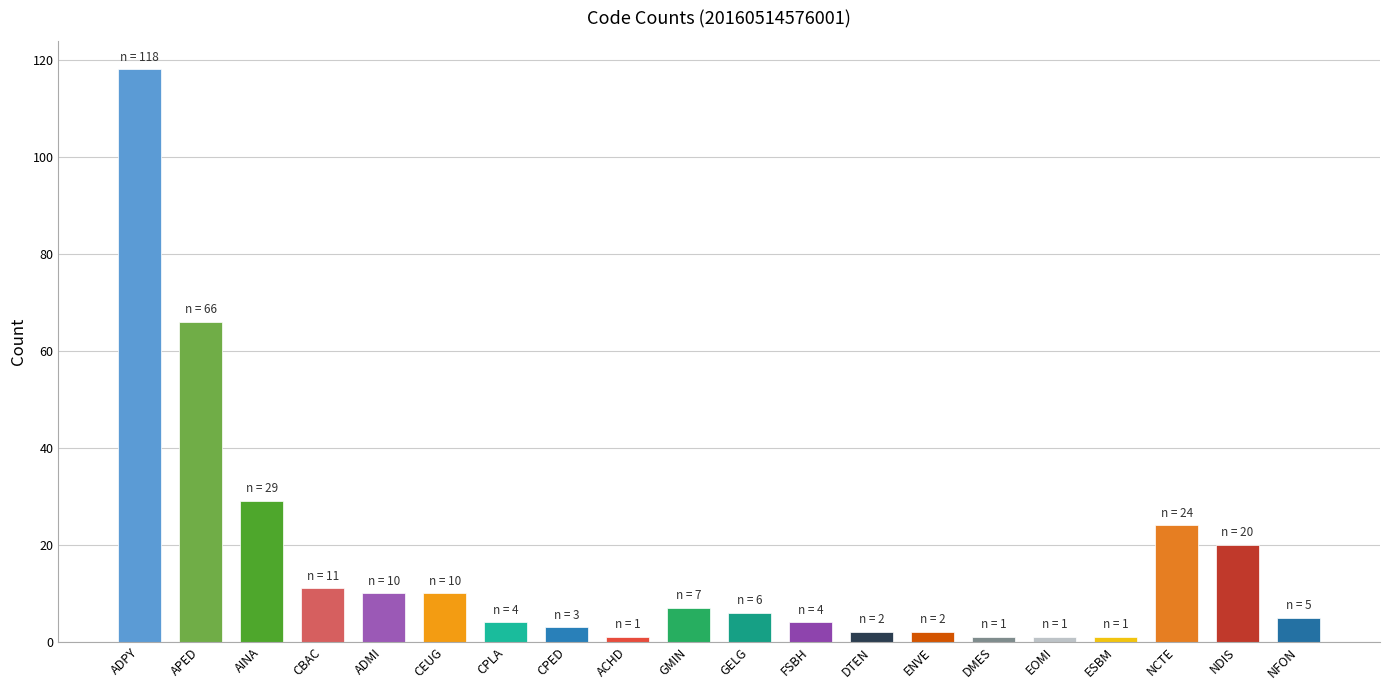

Reading right to left, what are all the values shown in this chart?

5	20	24	1	1	1	2	2	4	6	7	1	3	4	10	10	11	29	66	118